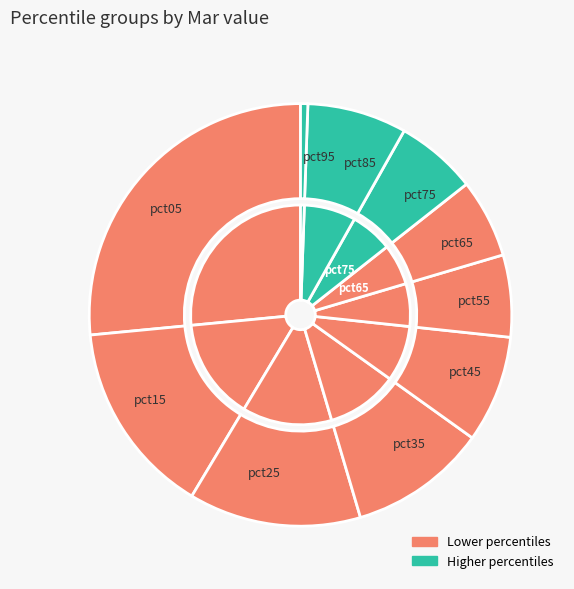

The pct25 slice represents 13% of the pie. True or false?

True